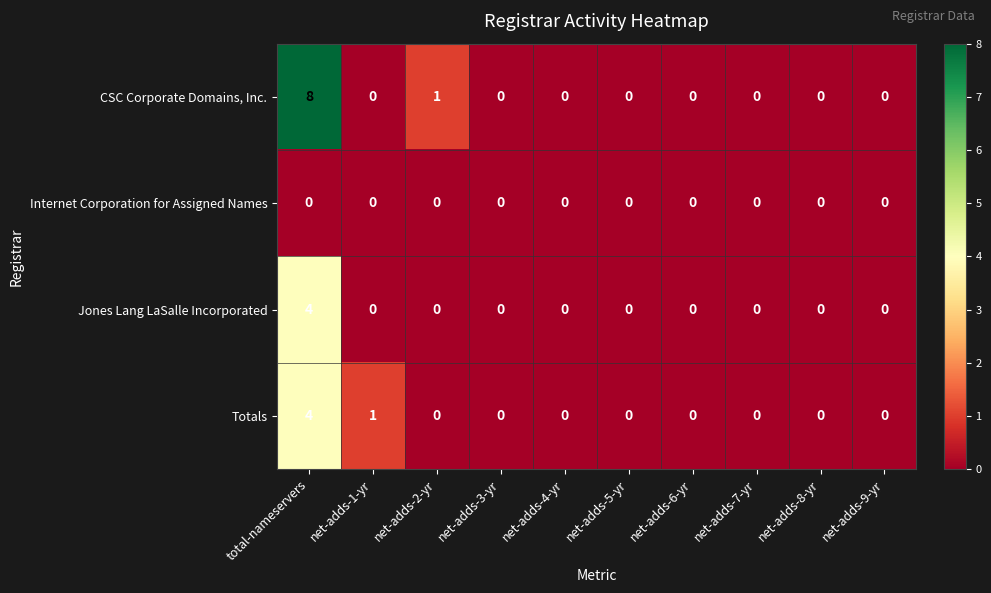

How many Totals values are between 0 and 1?

9